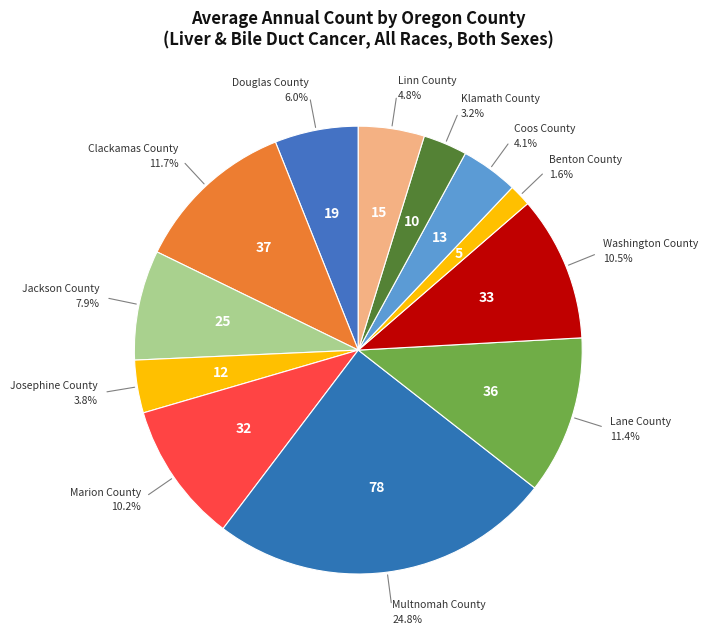

Which category has the smallest portion of the pie?

Benton County